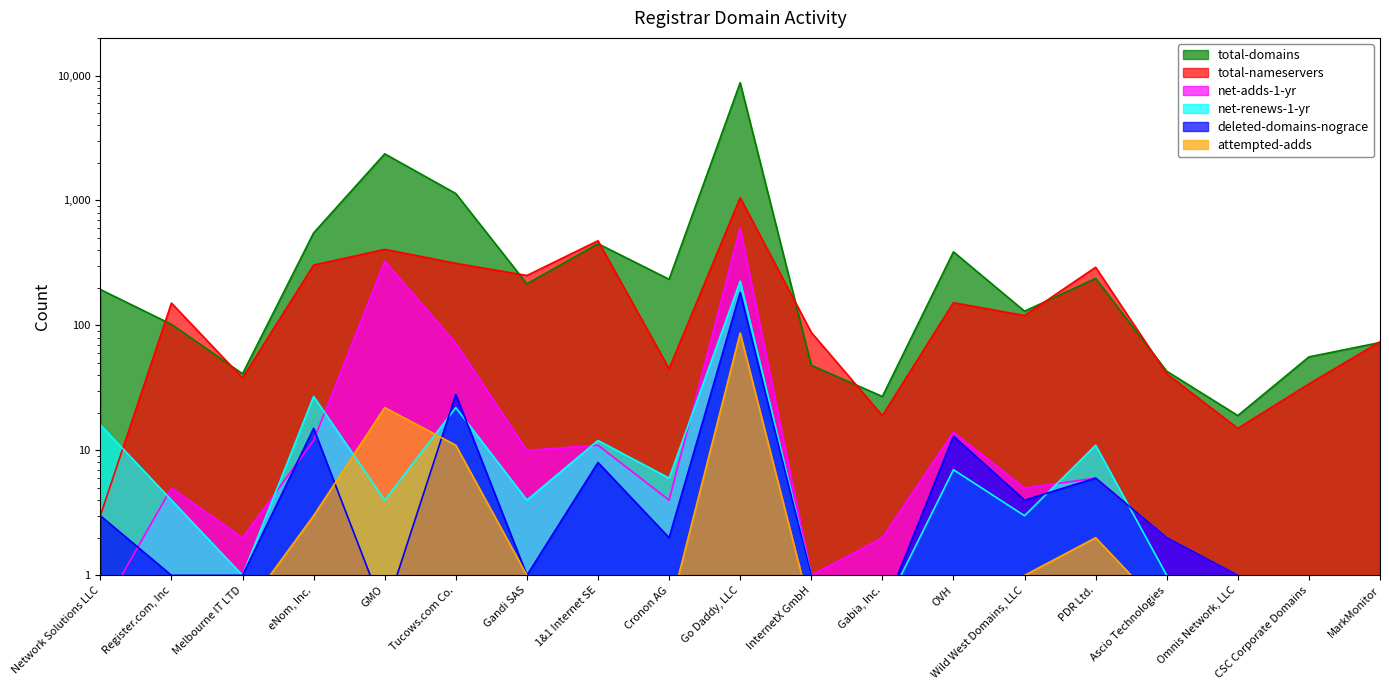

Which series has the widest spread of values?

total-domains